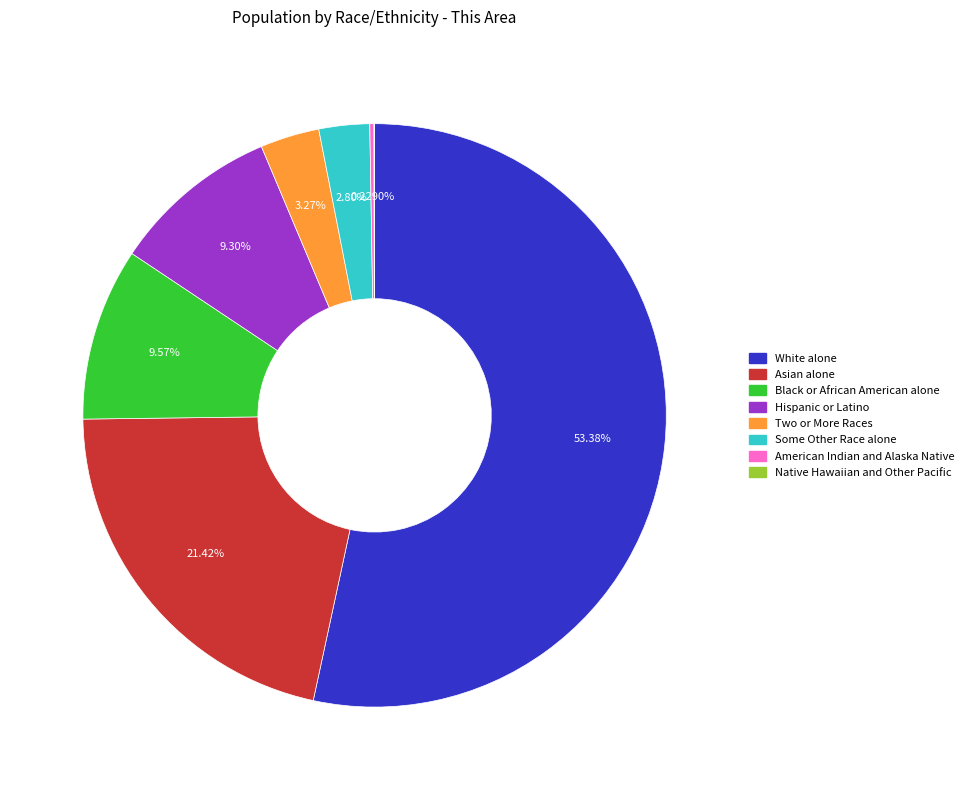

What is the largest slice in the pie chart?

White alone